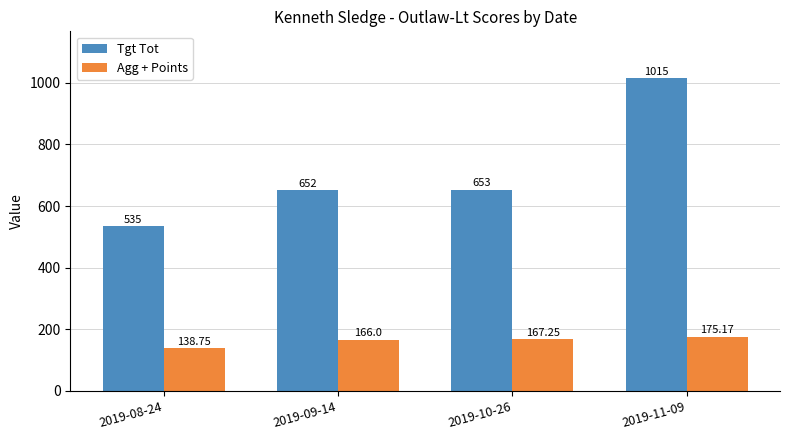

What is the sum of all Tgt Tot values?

2855.0